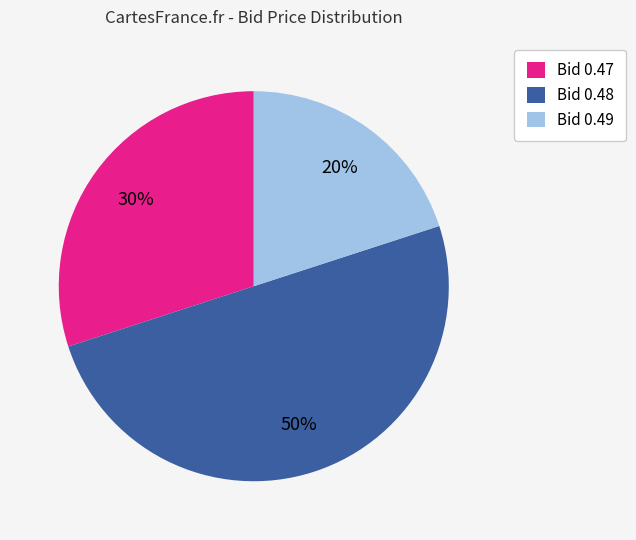

Which has a higher value, Bid 0.47 or Bid 0.49?

Bid 0.47